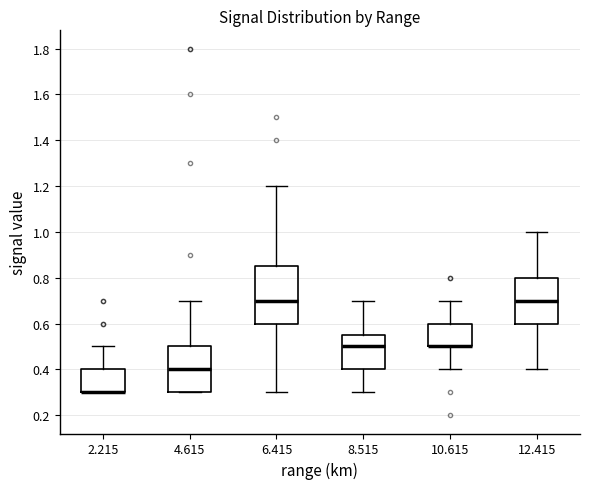

Where is the lower edge of the box at x = 6.415 on the y-axis? The values are not printed on the chart, so give them approximately, as read against the axis.

0.60